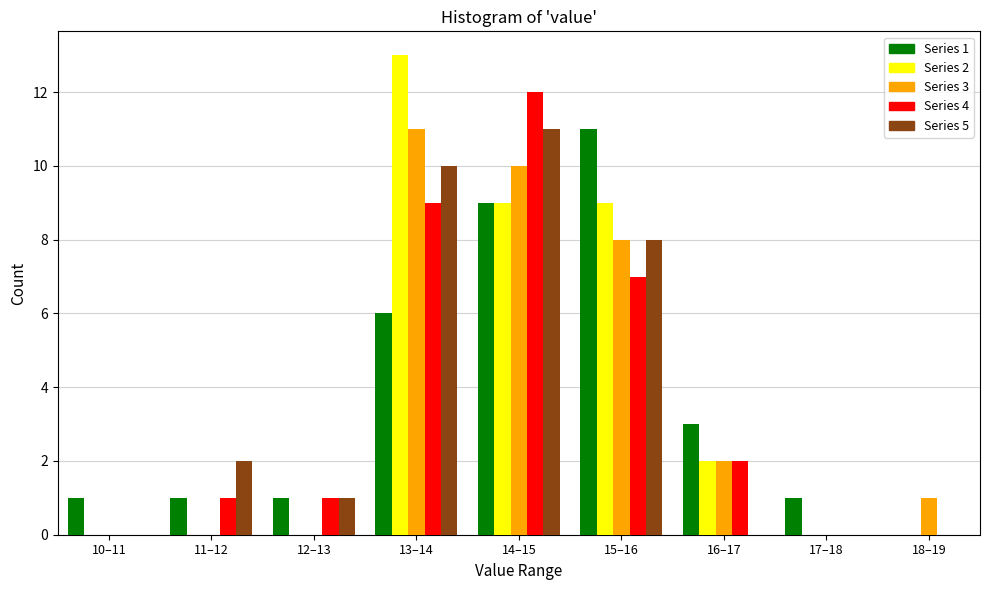

Which category has the highest value across all series?

13–14